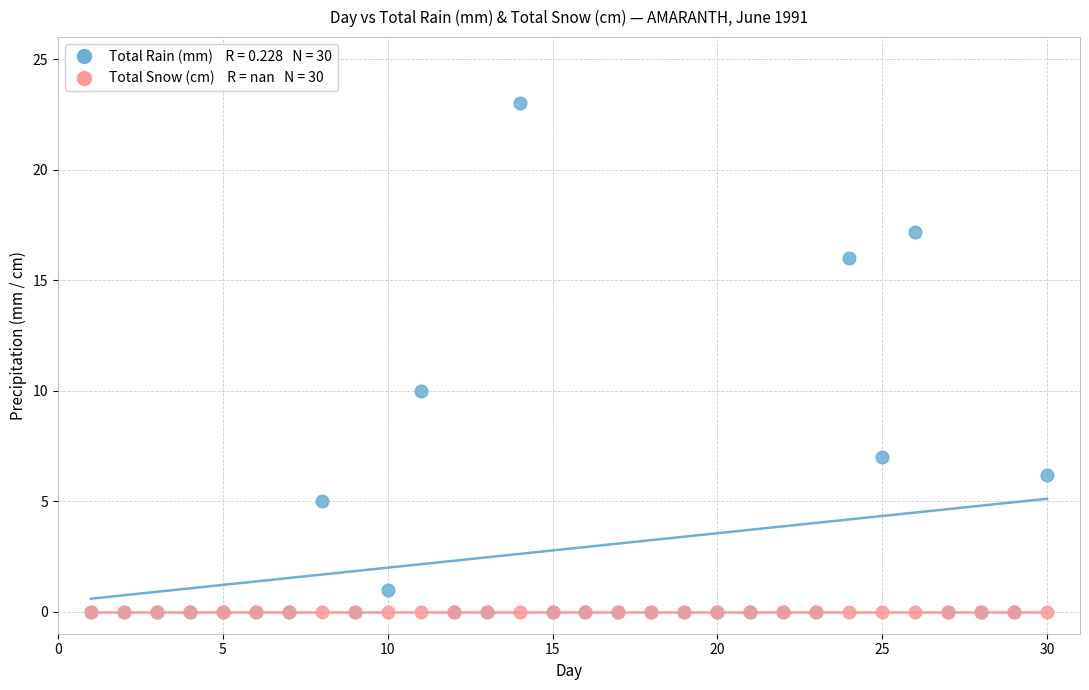

Across all series, what Y value is closest to 11?

10.0